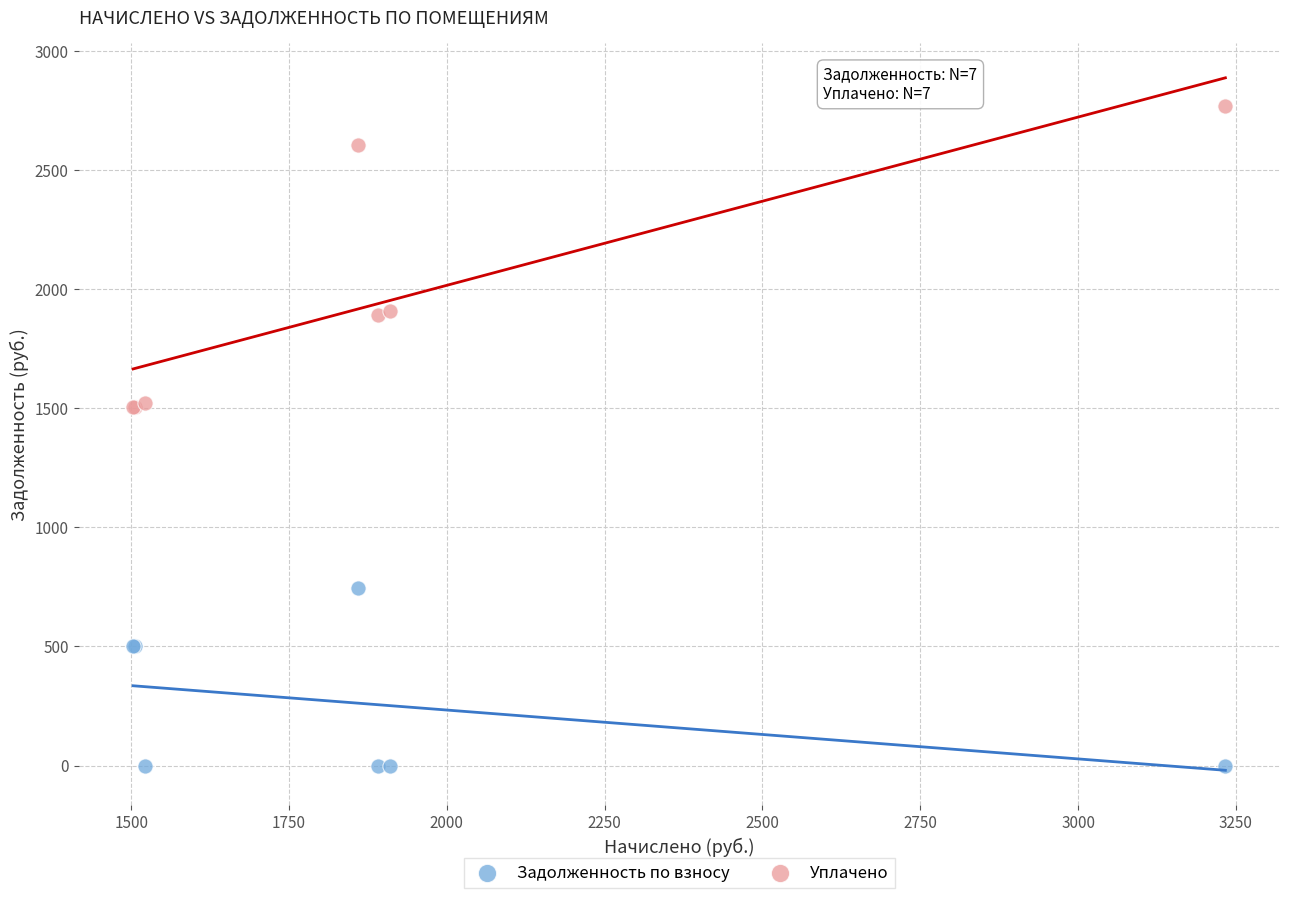

What is the X range (max minus min) for the scatter plot?

1730.4